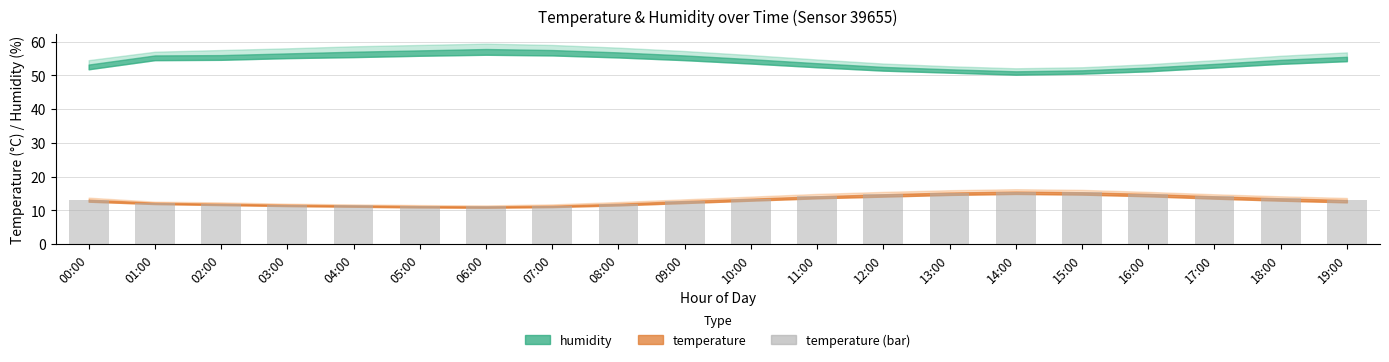

What is the greatest value displayed?

15.6